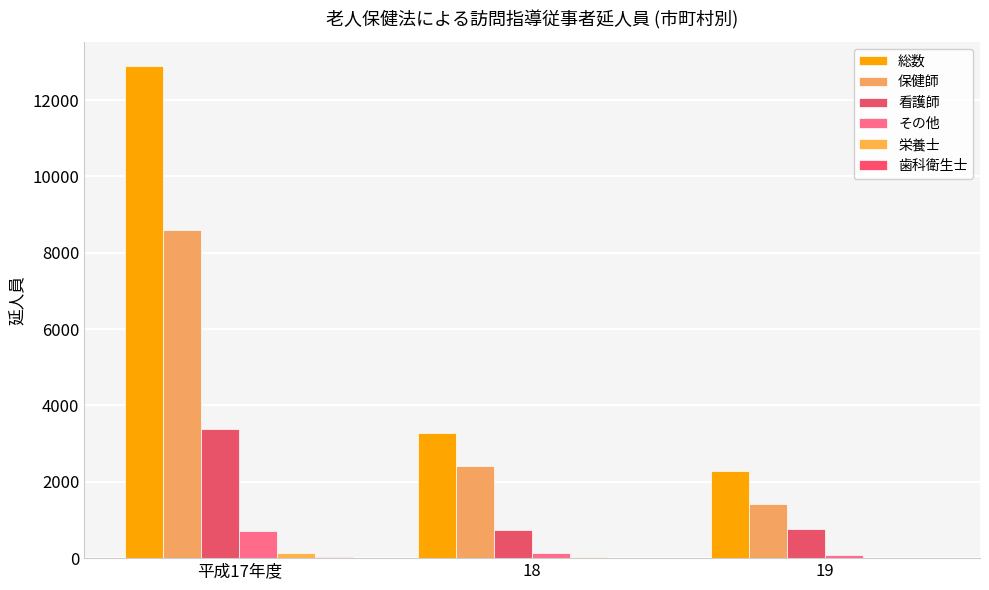

At which label is 歯科衛生士 closest to 19?

18